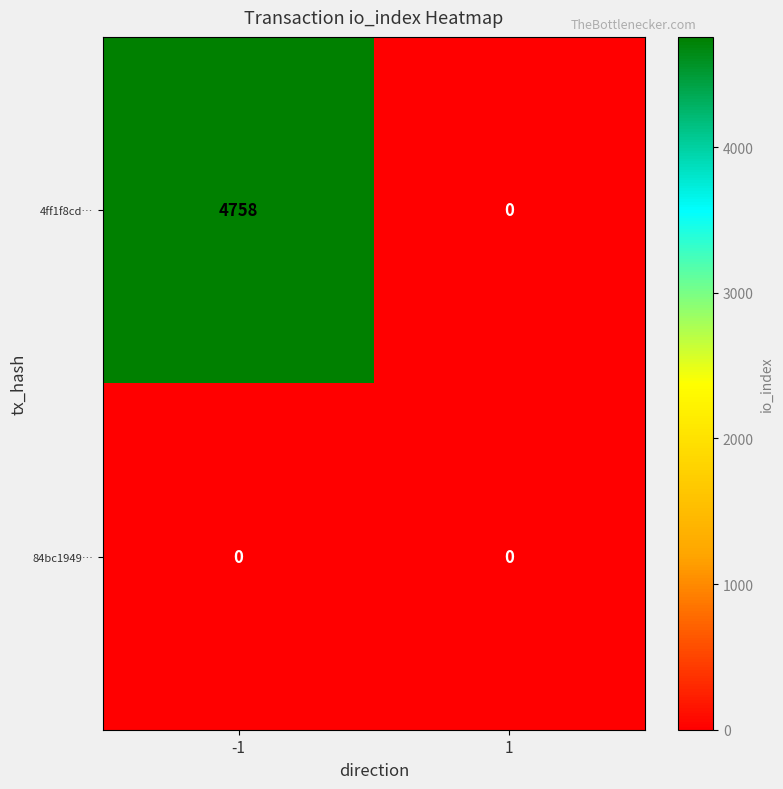

What is the difference between the highest and lowest values at -1?

4758